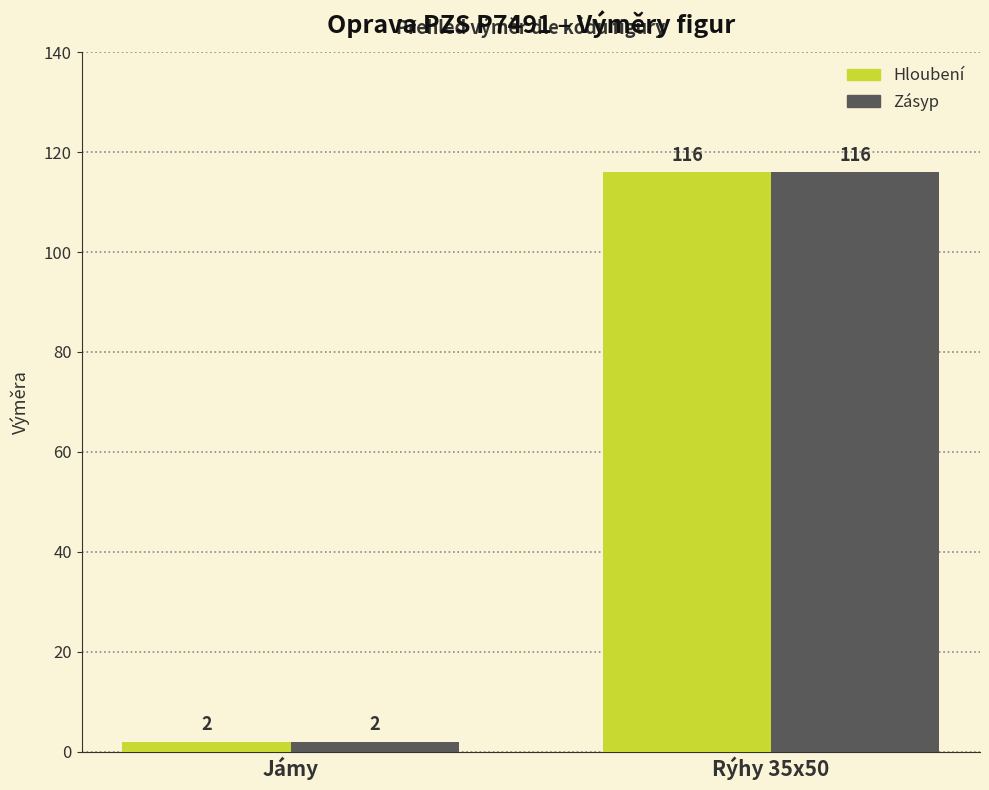

Reading right to left, transcribe all the data shown in this chart.

Hloubení: 116	2
Zásyp: 116	2